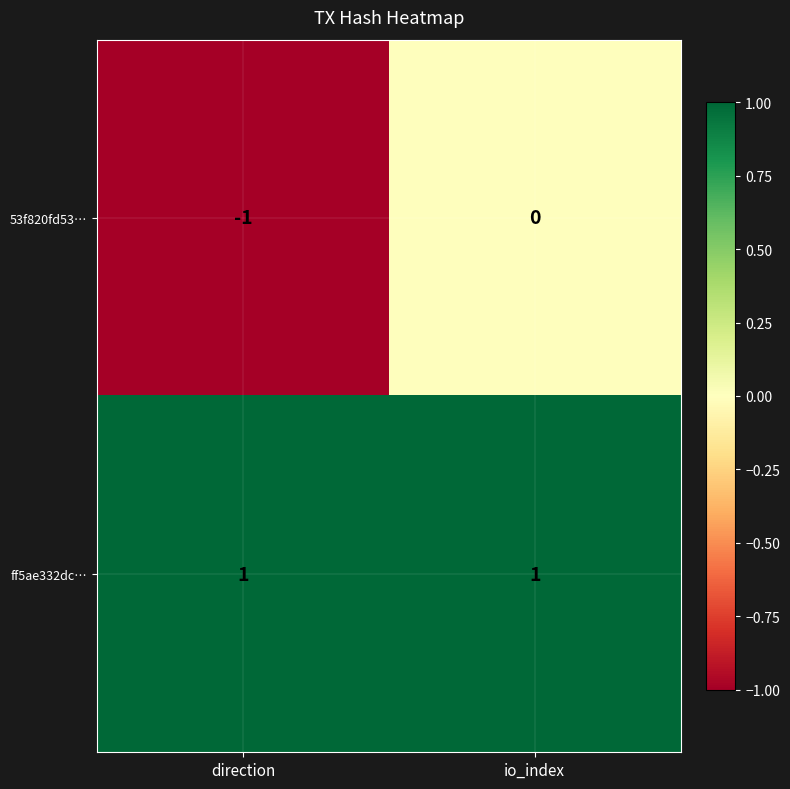

What is the spread (max minus min) of values at io_index?

1